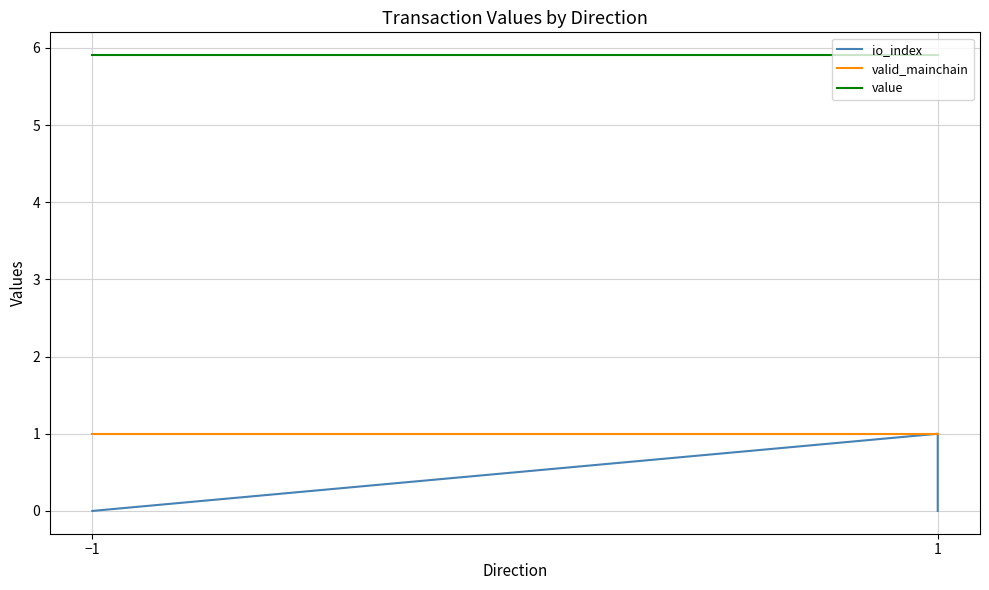

Is it true that io_index equals -0.5 at −1?

False